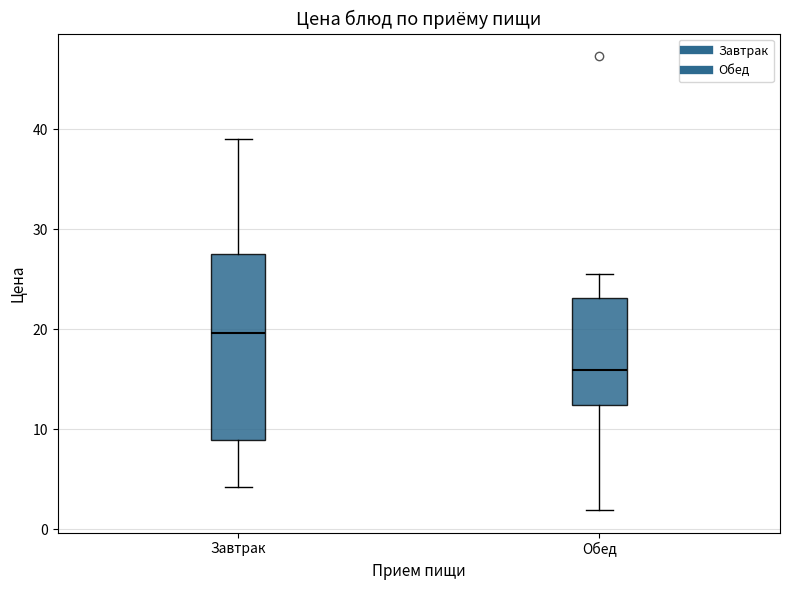

Where is the upper edge of the box for Завтрак on the y-axis? The values are not printed on the chart, so give them approximately, as read against the axis.

28